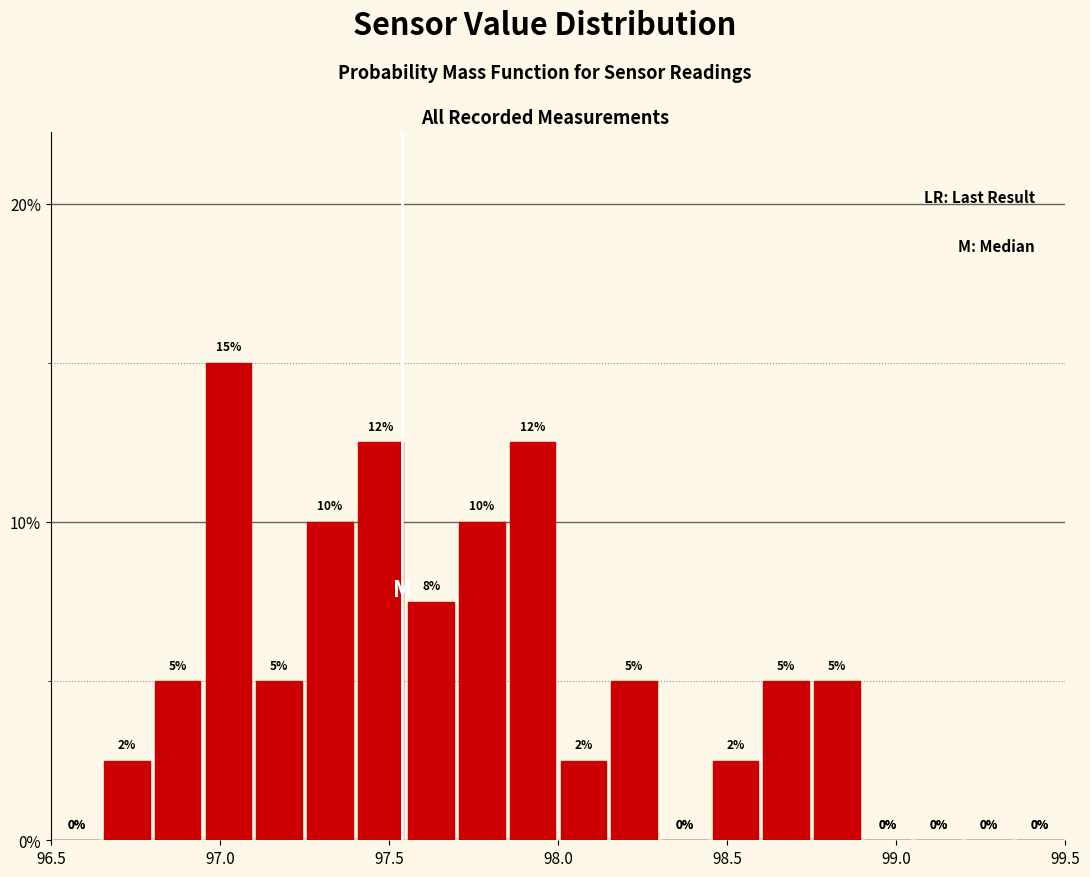

Around what value on the x-axis is the tallest bar? Give the approximate position of its centre, as read against the axis.

97.05